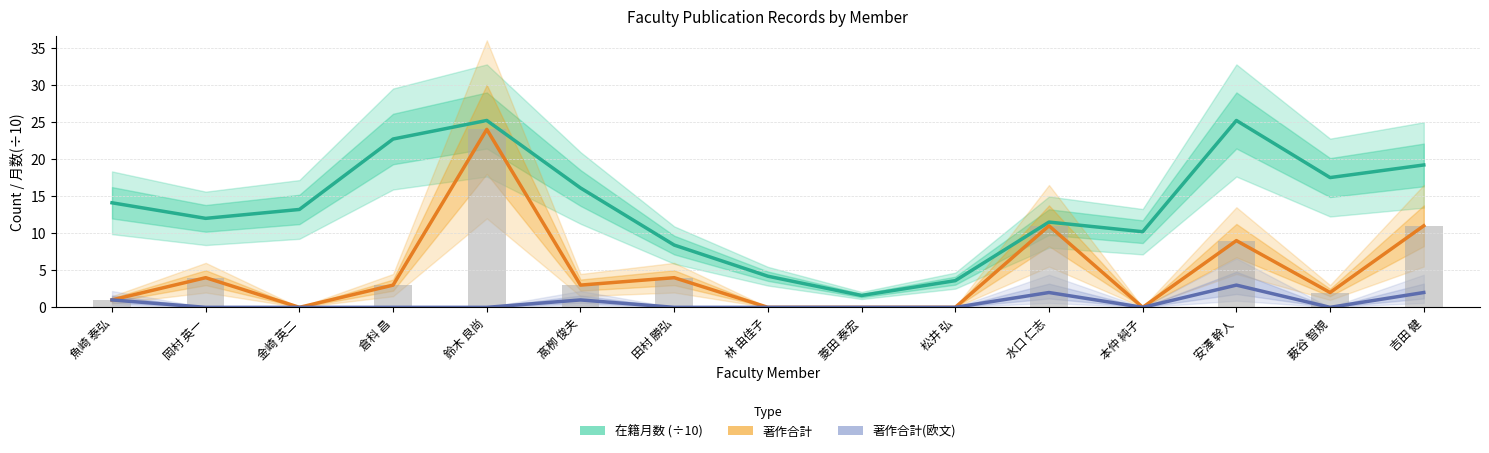

What is the label of the 7th bar from the left?

田村 勝弘